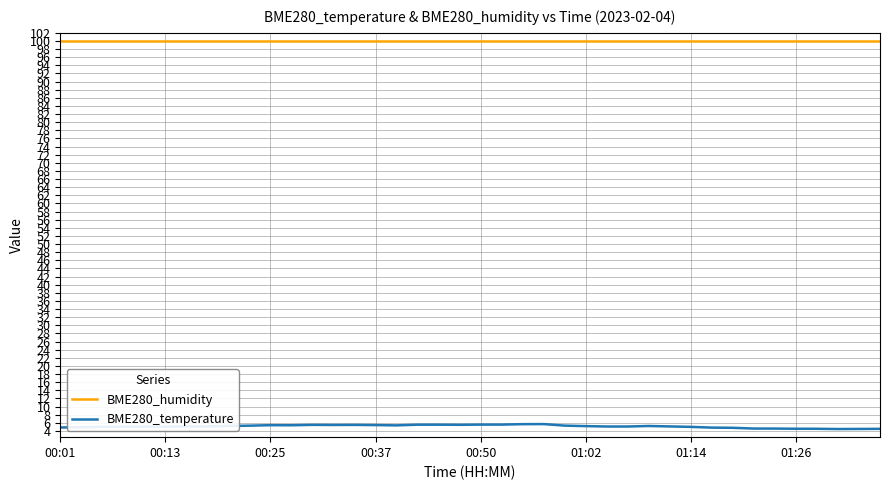

Does the chart display data point markers on the line(s)?

No